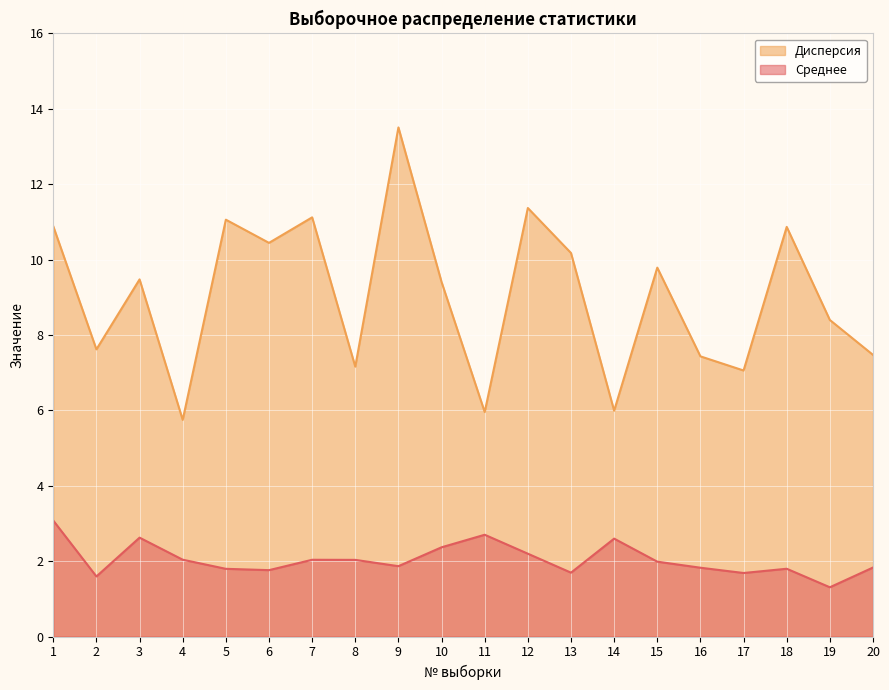

Which series has the largest total across all categories?

Дисперсия